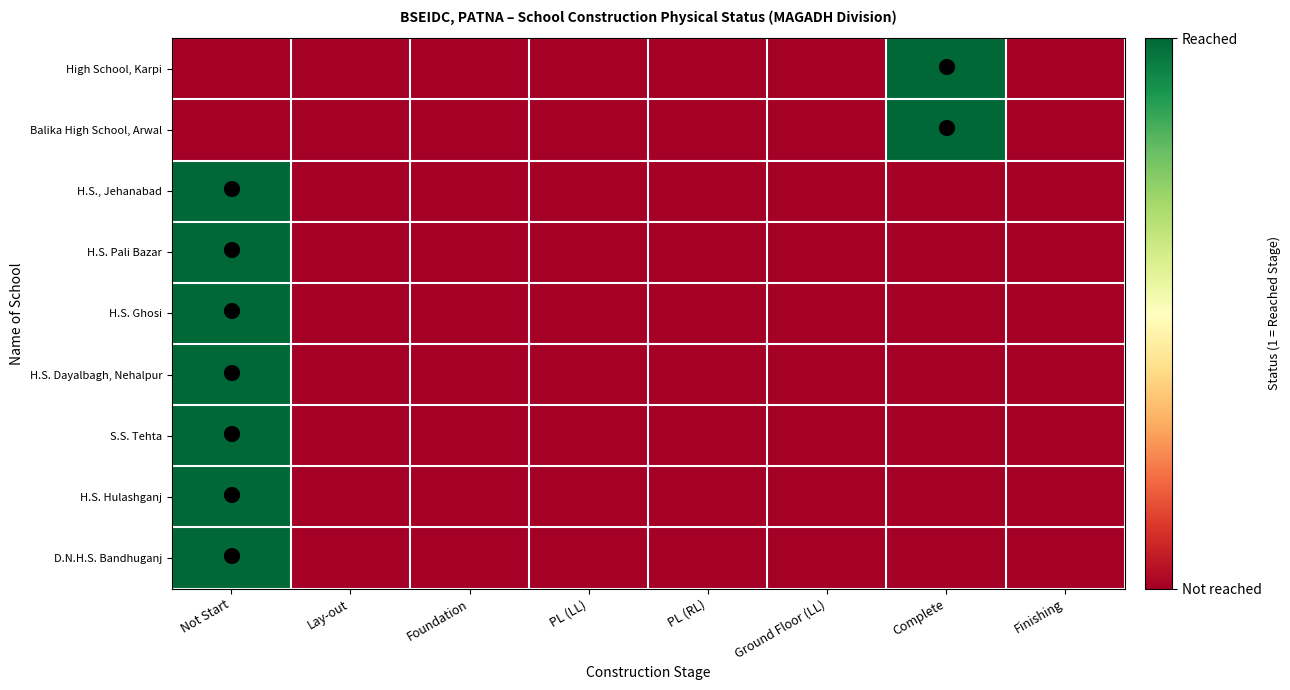

Which label corresponds to the smallest value in the chart?

Not Start